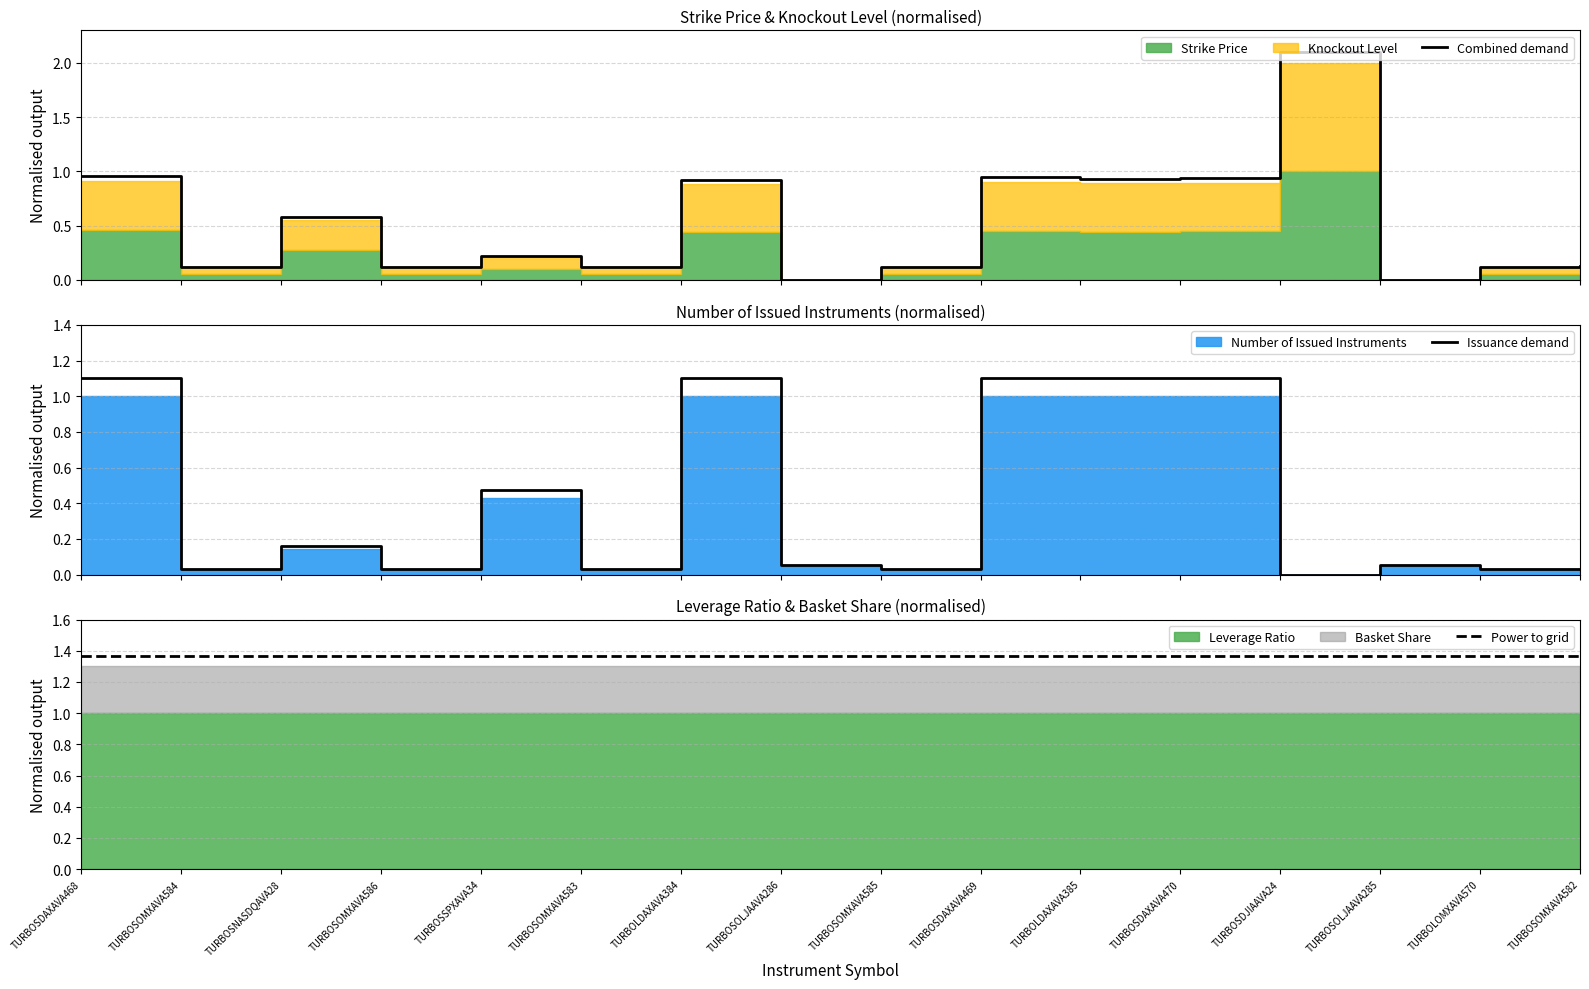

At which category is the sum across all series the highest?

TURBOSDJIAAVA24